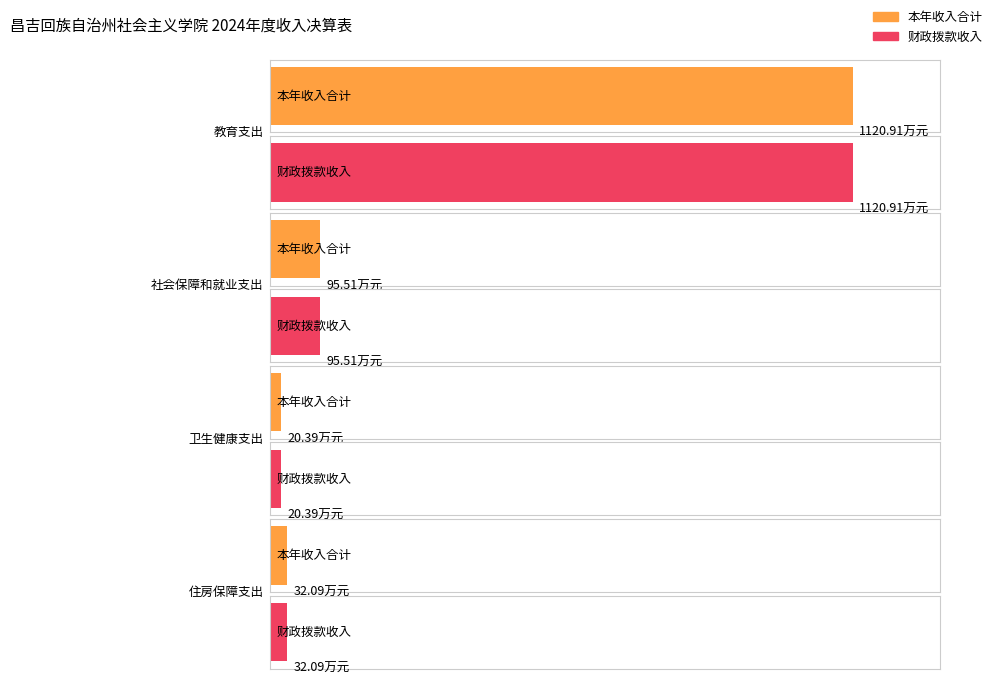

What is the label of the 4th bar from the right?

教育支出